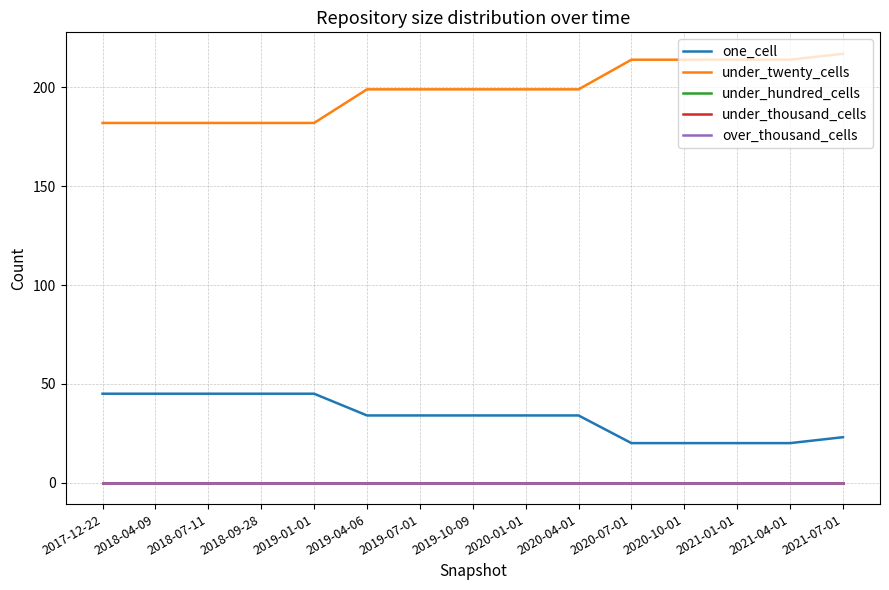

Does the chart display data point markers on the line(s)?

No